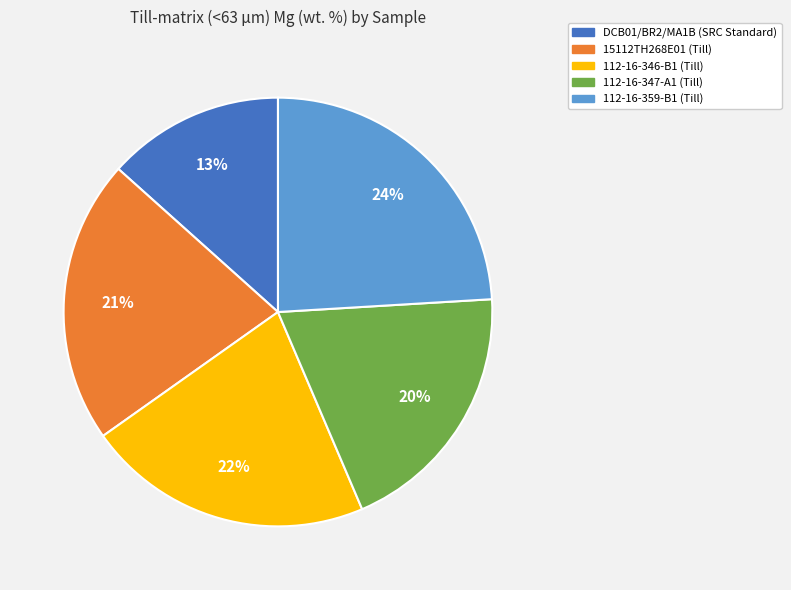

To the nearest percent, what is the average slice percentage?

20%